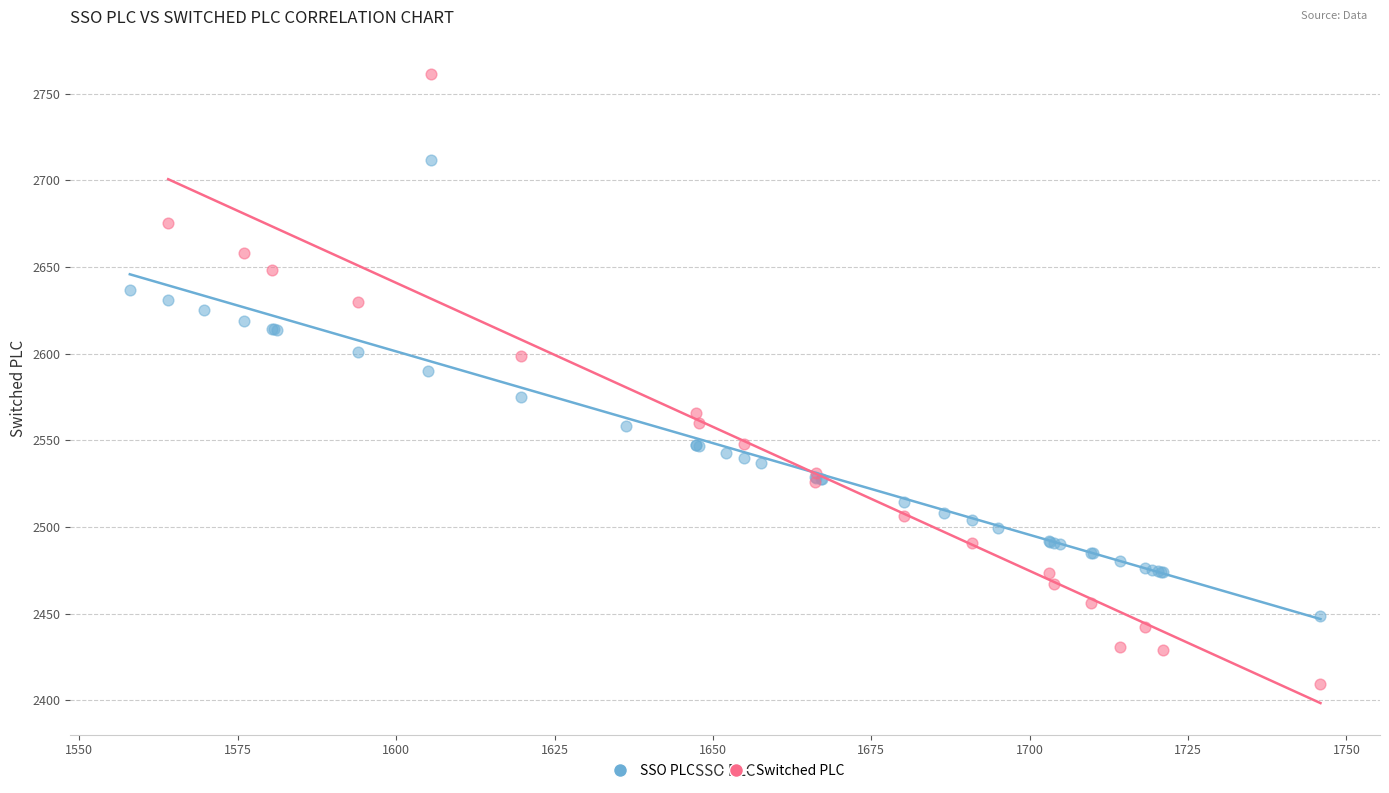

Which series contains the highest Y value?

Switched PLC